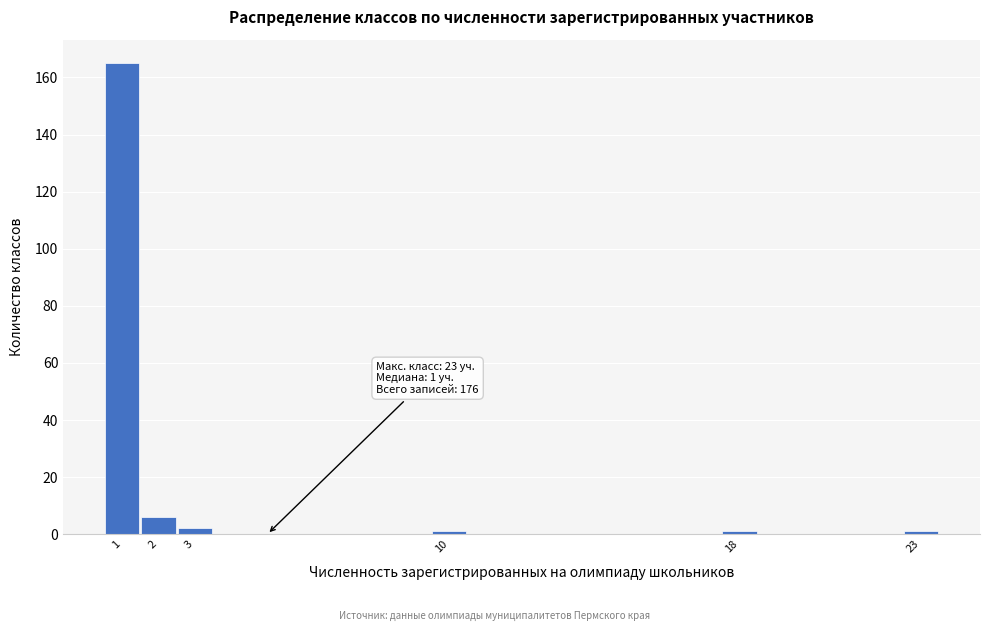

Which range on the x-axis has the tallest bar?

0.5 to 1.5